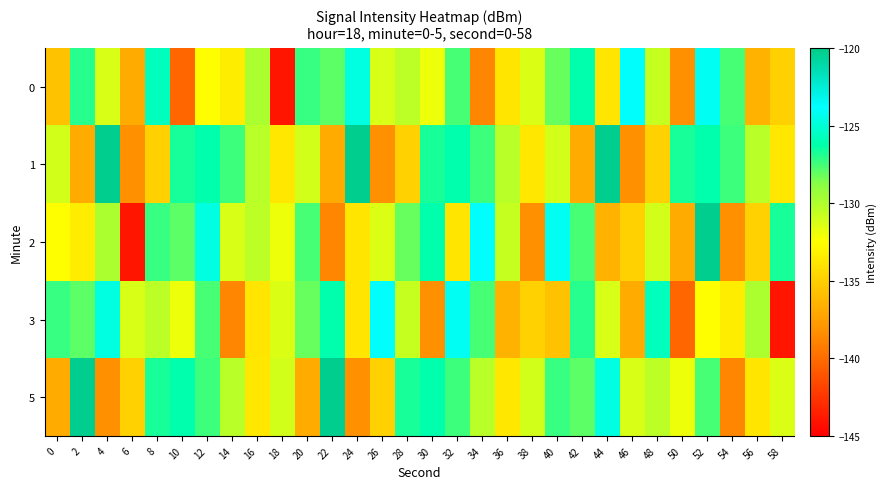

At how many categories does at least one series exceed -135?

30